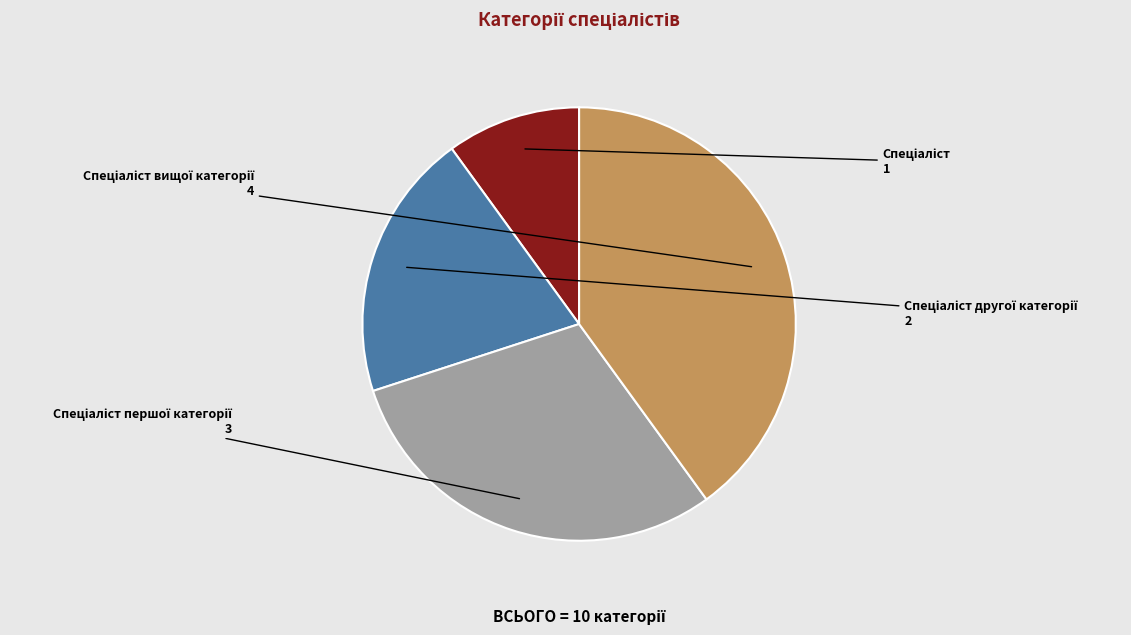

Is there any slice that represents more than half of the pie?

No